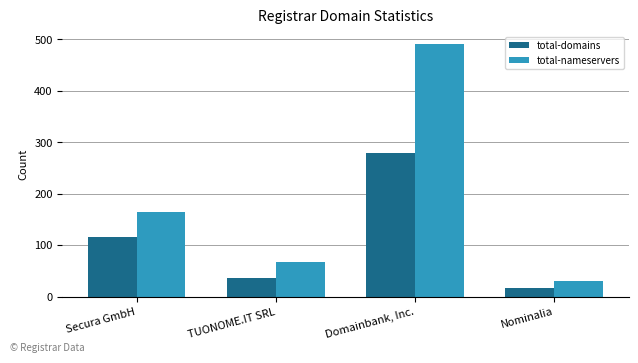

The total-nameservers series shows 118 at TUONOME.IT SRL. True or false?

False